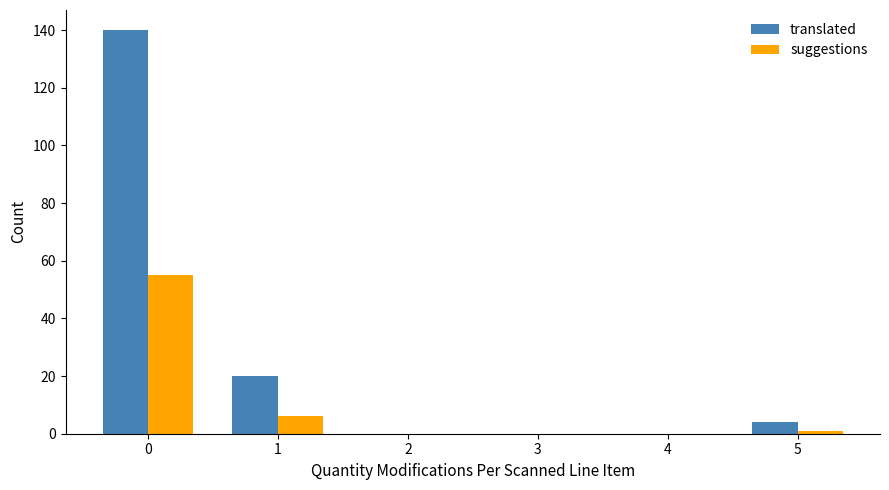

Which series has the largest total across all categories?

translated